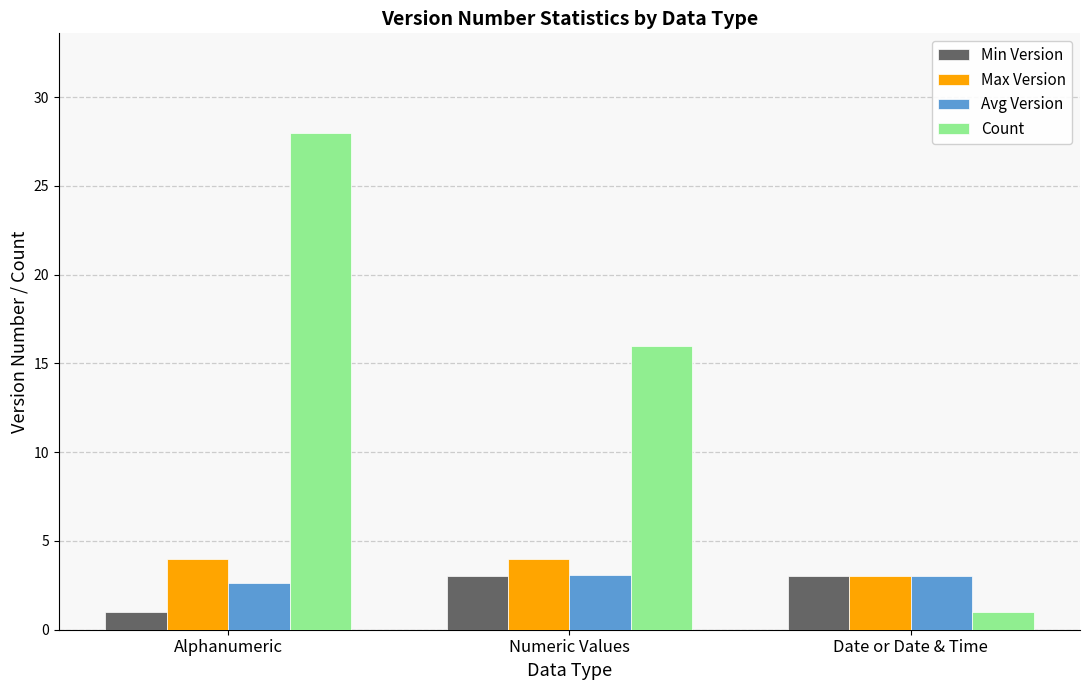

What is the sum of the Min Version values at Date or Date & Time and Alphanumeric?

4.0